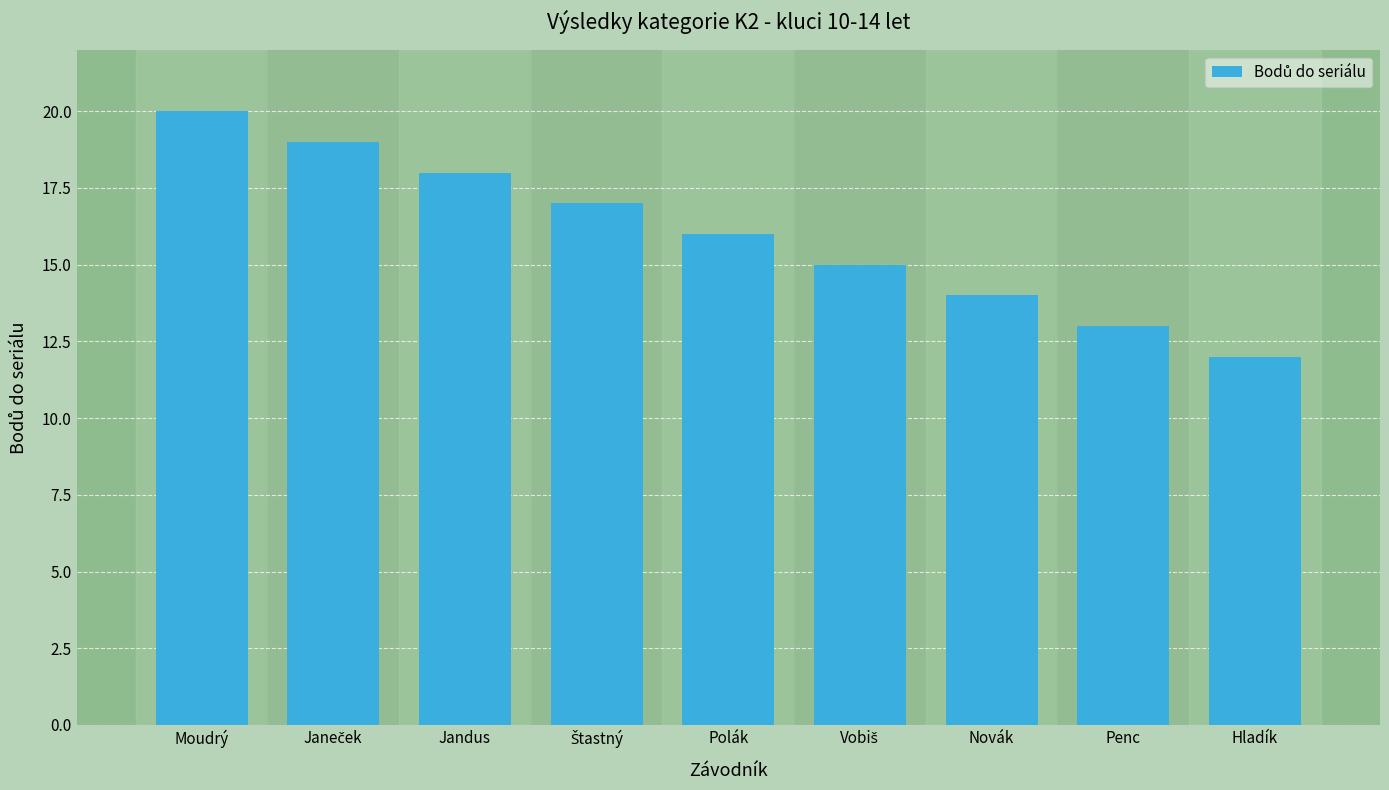

Does the chart contain any negative values?

No